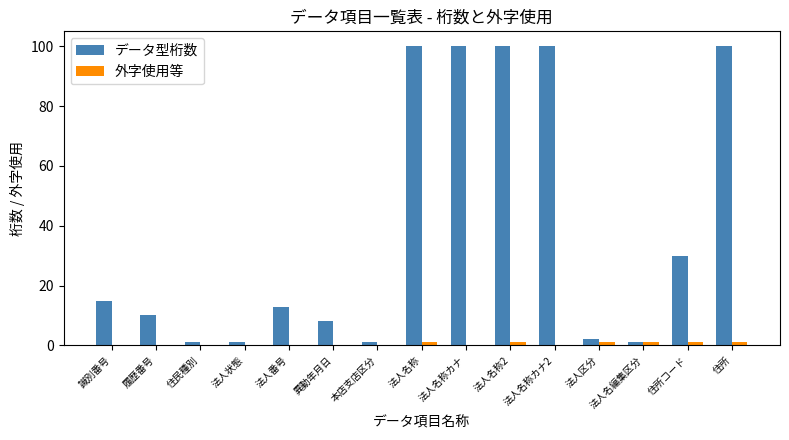

What is the total value across all series at 法人名称カナ2?

100